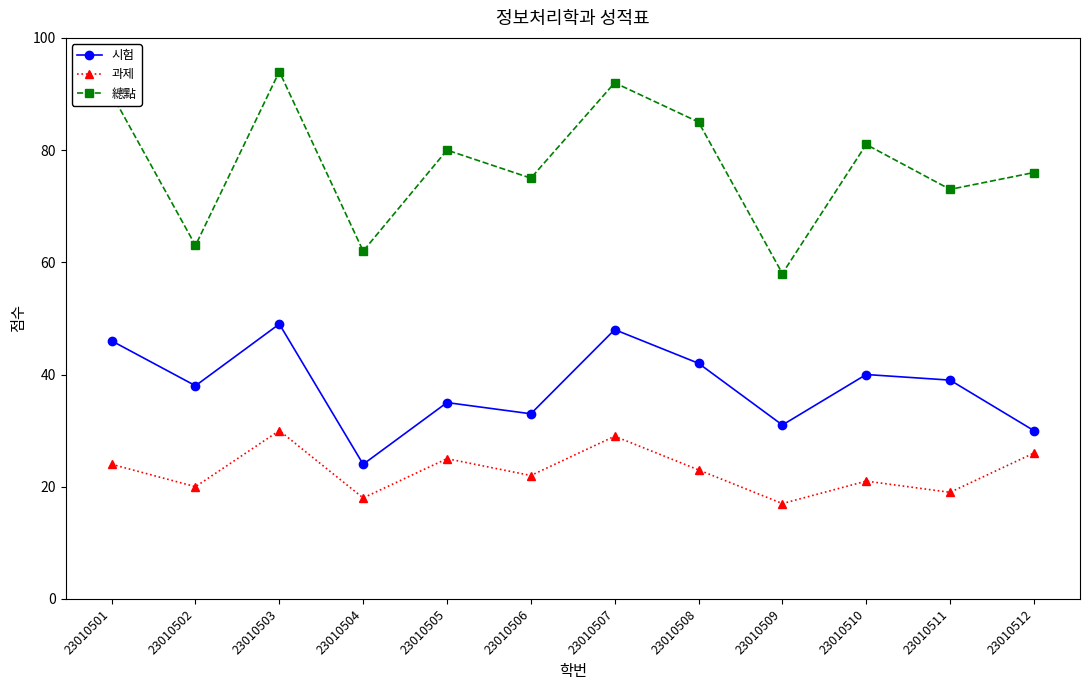

Where is the first local minimum for 總點?

23010502